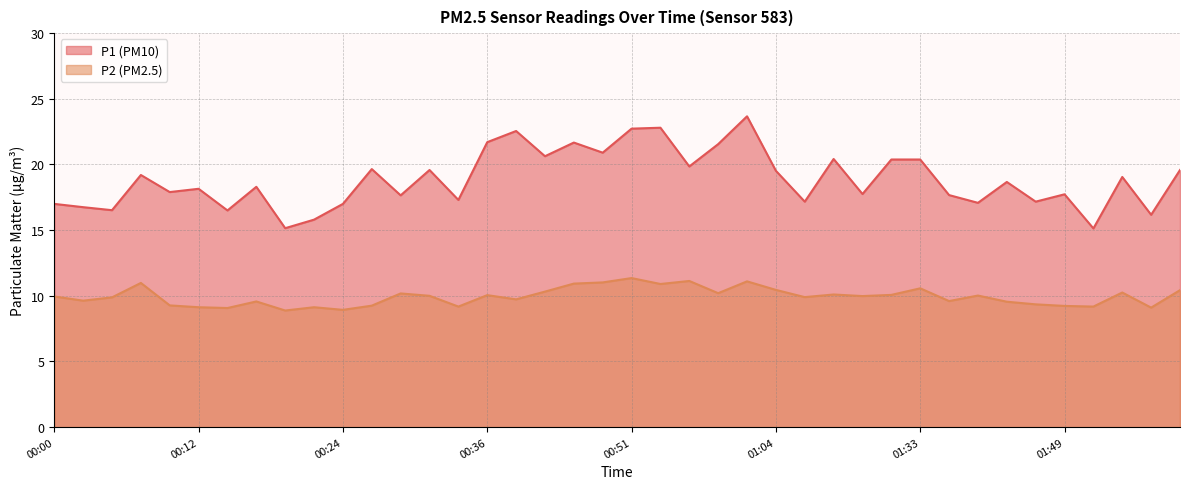

What is the approximate value of P2 at 01:49?

9.2